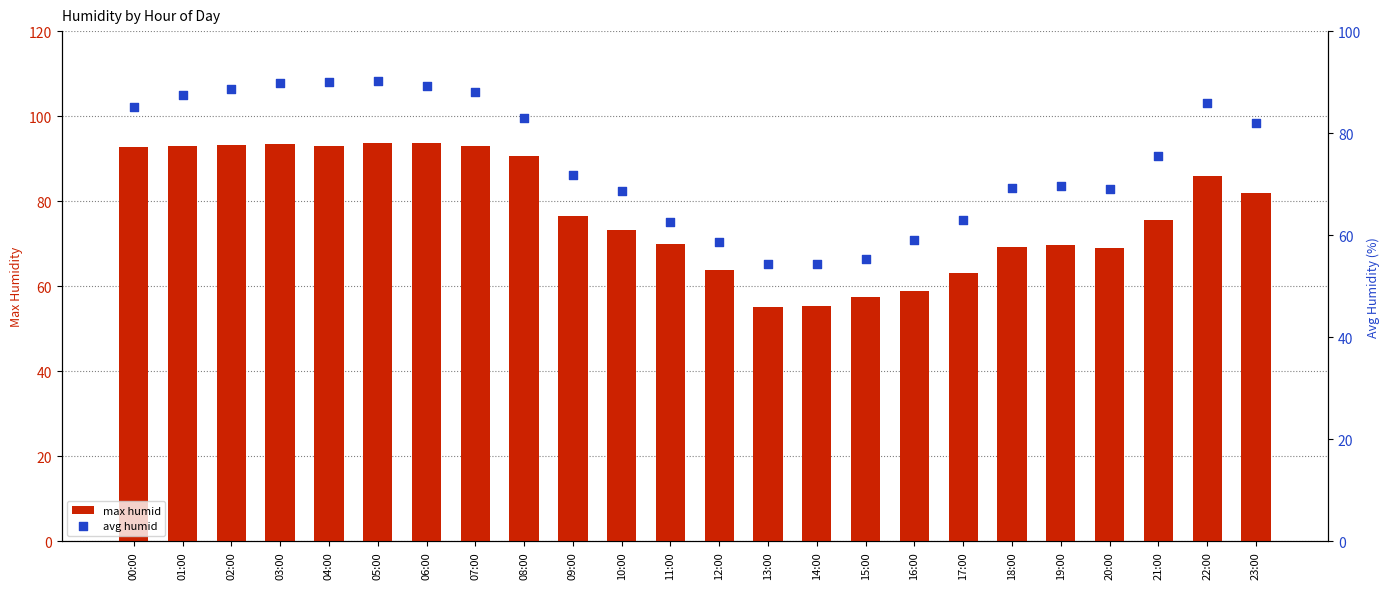

At which category is the sum across all series the highest?

05:00